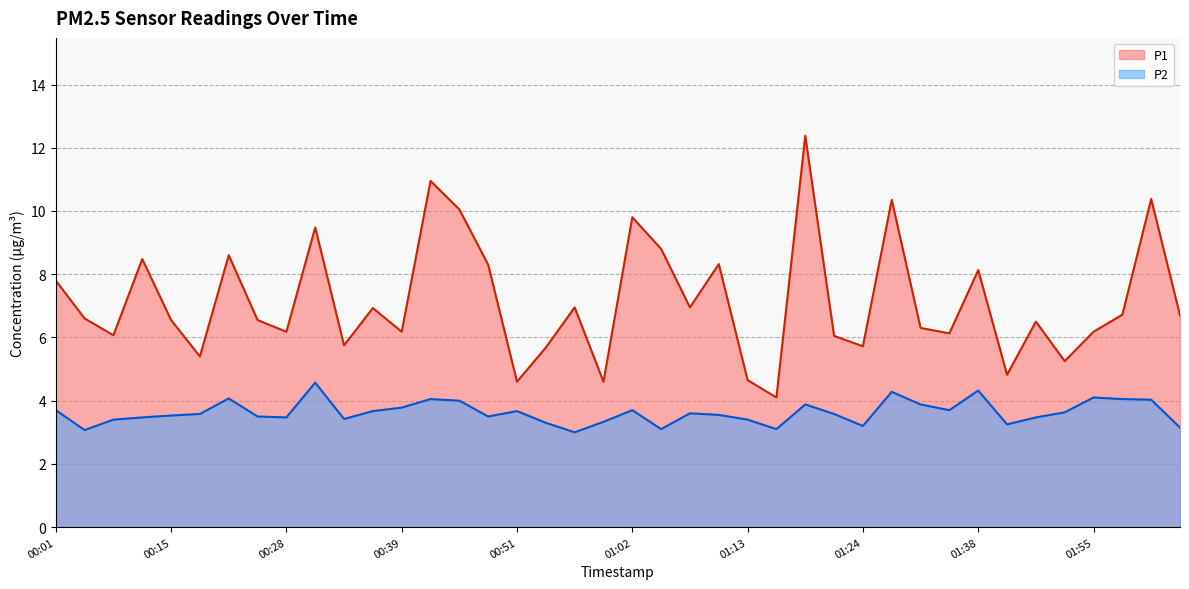

True or false: P2 and P1 intersect in this chart.

False